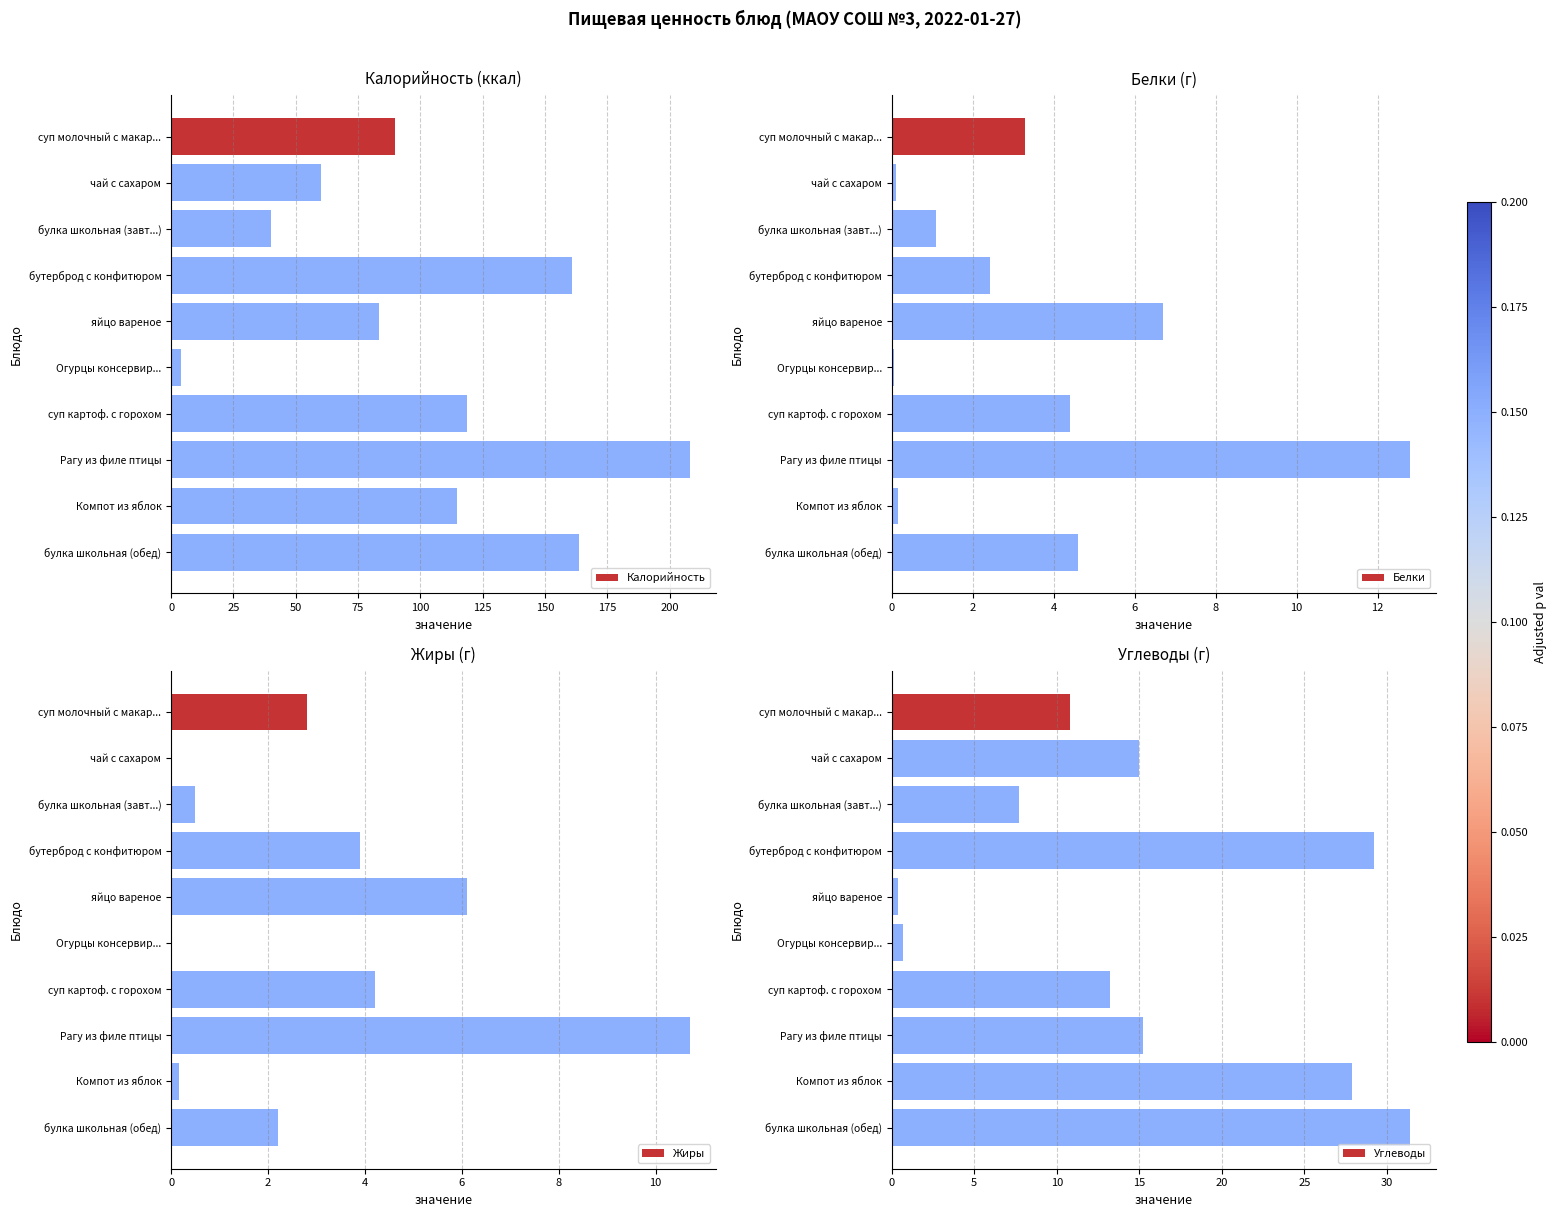

List the series in order of their peak value, lowest first.

Жиры, Белки, Углеводы, Калорийность